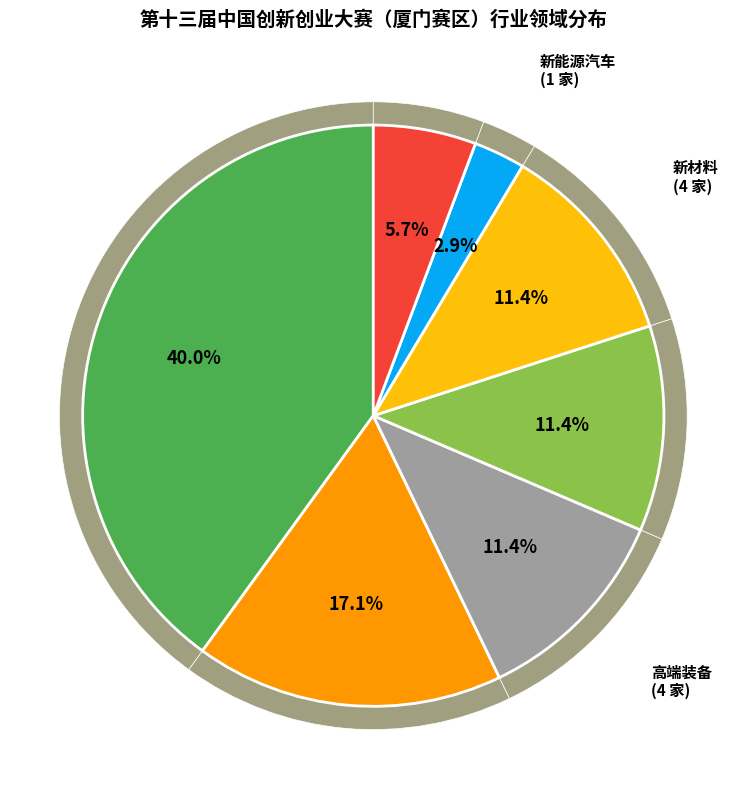

Which slice is the smallest?

新能源汽车